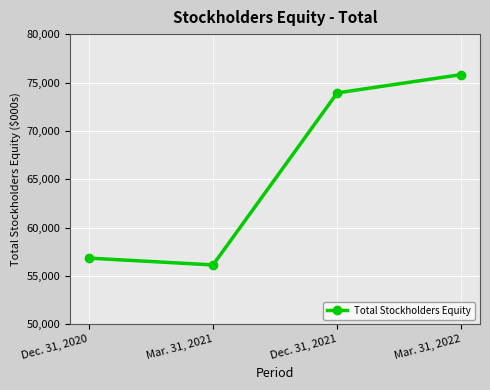

How many data points are less than 73925?

2